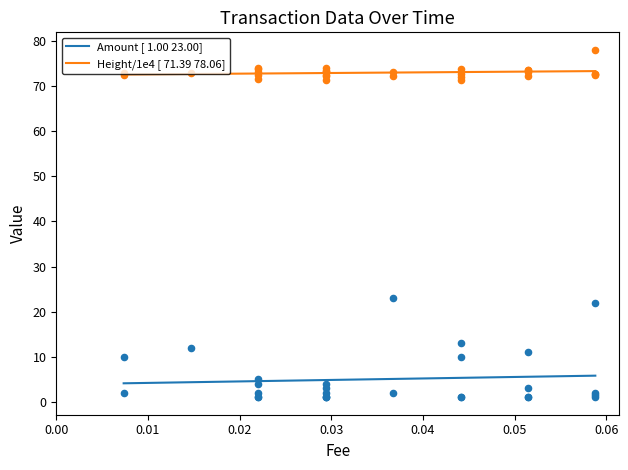

What are all the series names shown in the legend?

Amount [ 1.00 23.00], Height/1e4 [ 71.39 78.06]